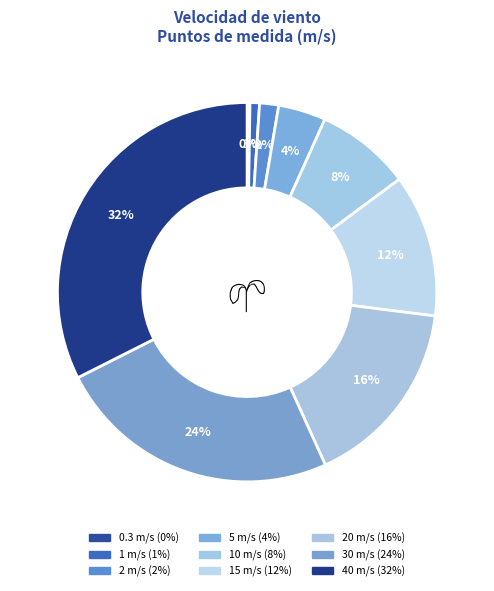

Which category has the biggest portion of the pie?

40 m/s